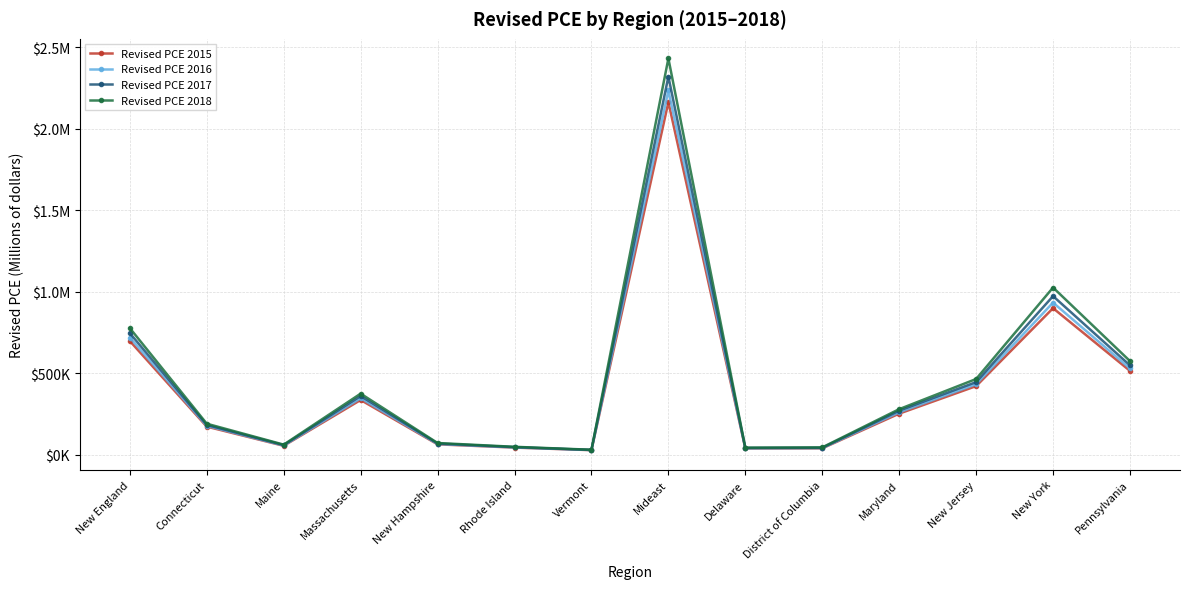

Read the Revised PCE 2016 value at Pennsylvania, to the nearest 10.

528570